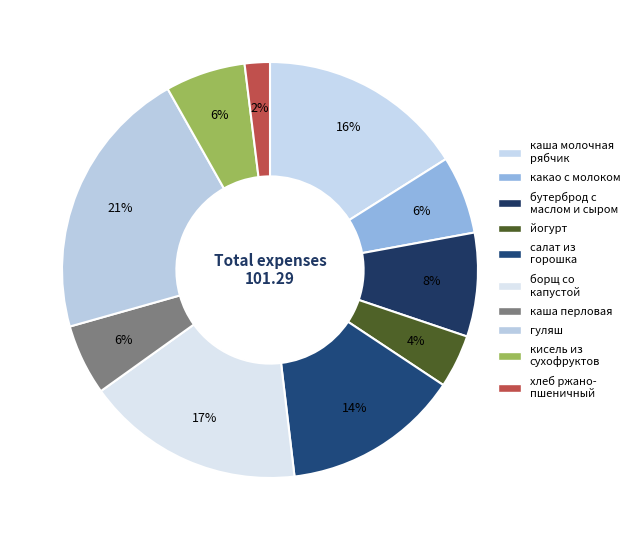

How many slices are in this pie chart?

10